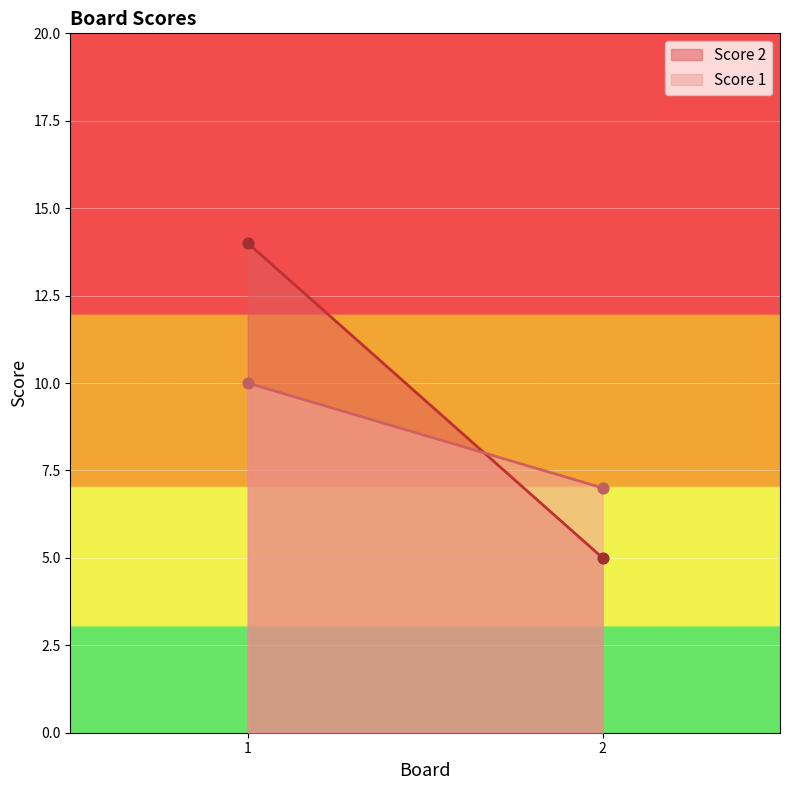

At which category is the sum across all series the highest?

1